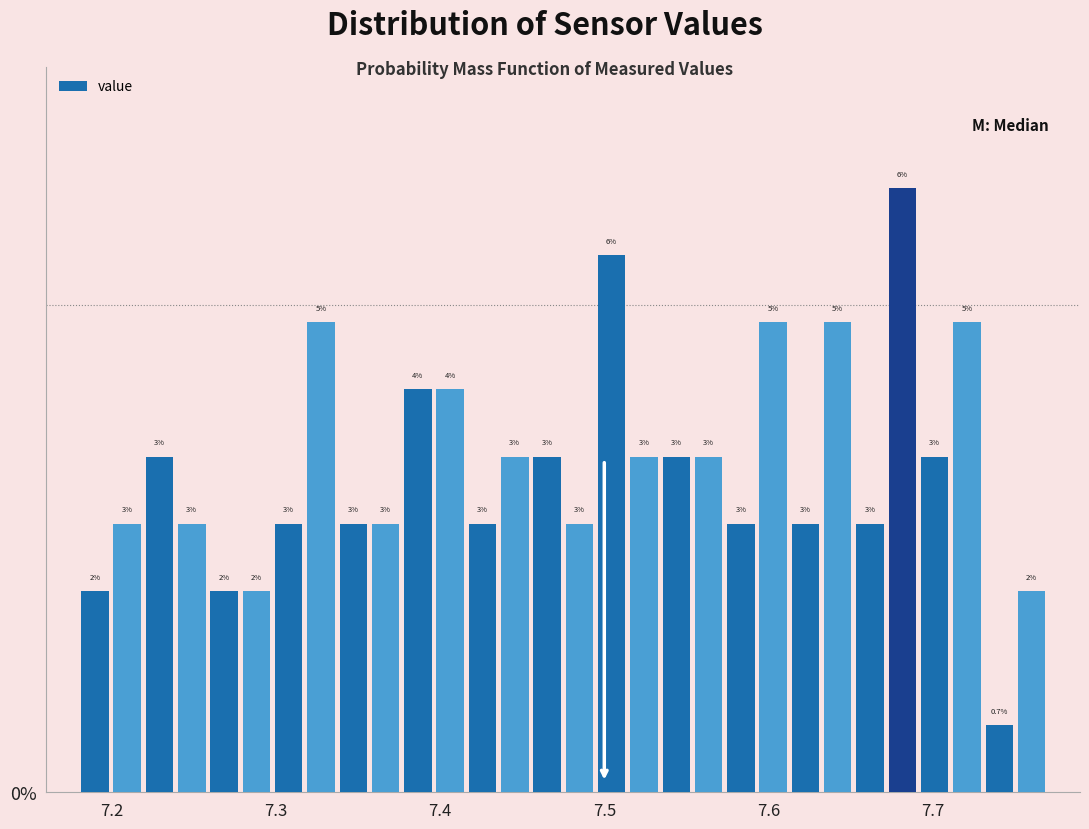

Read against the x-axis, roughly where is the centre of the tallest bar?

7.68